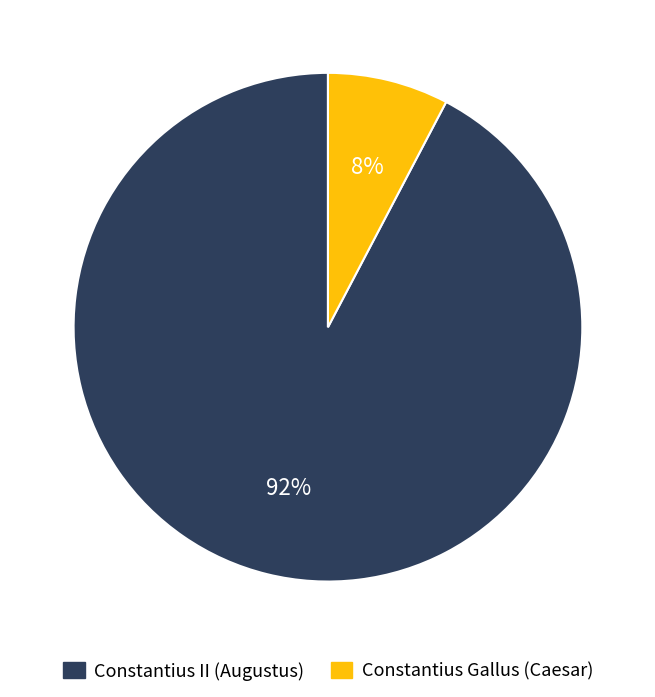

Which category has the biggest portion of the pie?

Constantius II (Augustus)